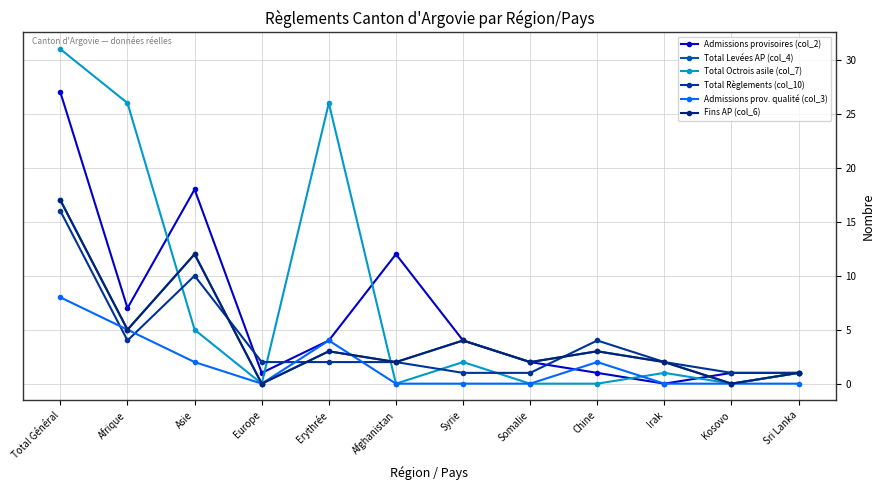

Does the chart have visible grid lines?

Yes